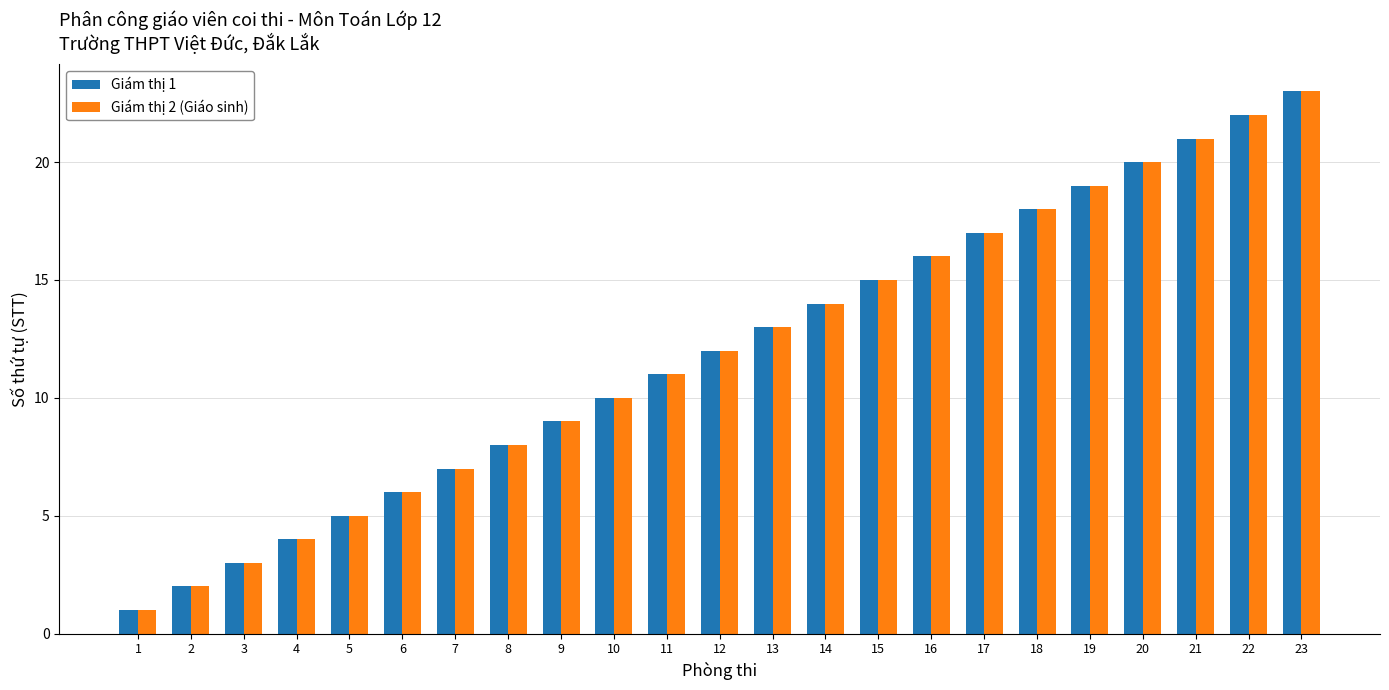

What is the lowest value of the Giám thị 1 series?

1